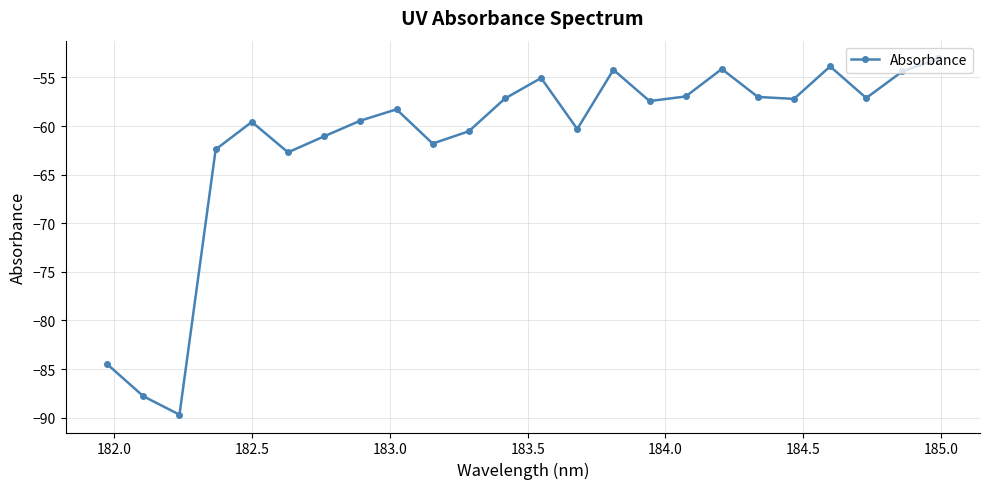

True or false: the data has more than 0 interior local peaks.

True